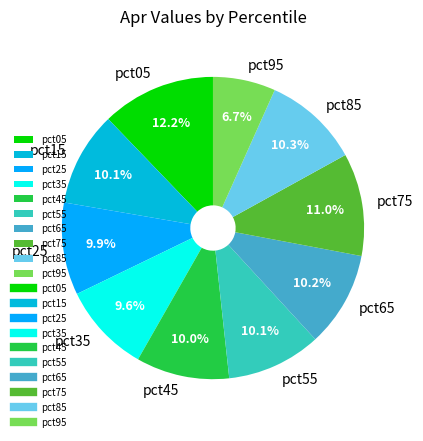

Does pct75 represent more than half of the total?

No